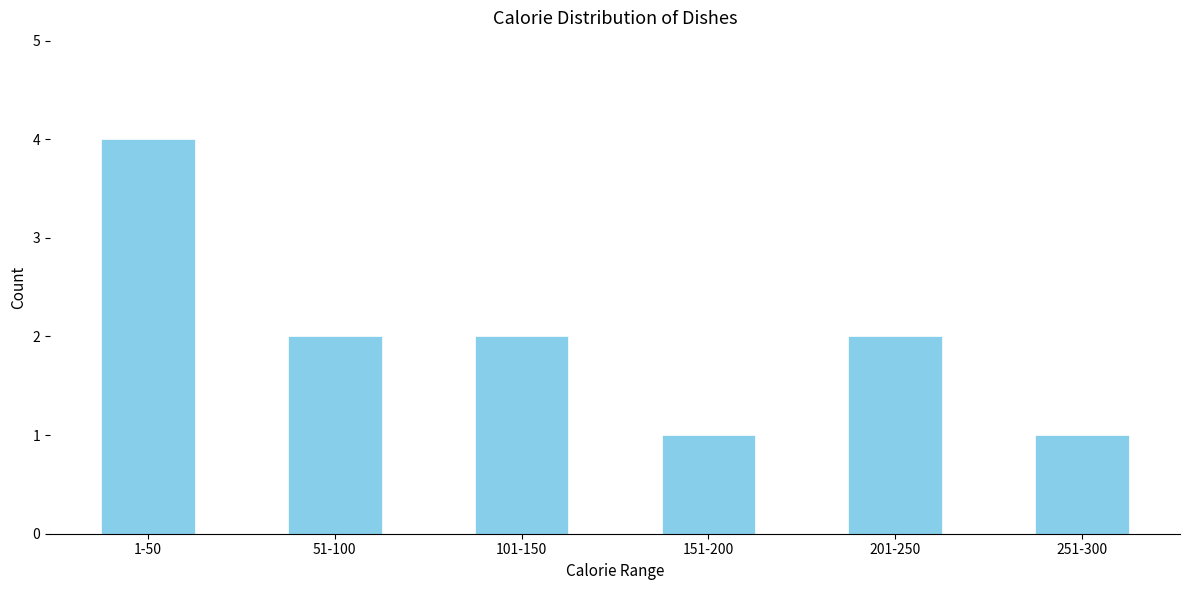

Reading left to right, transcribe all the data shown in this chart.

4	2	2	1	2	1